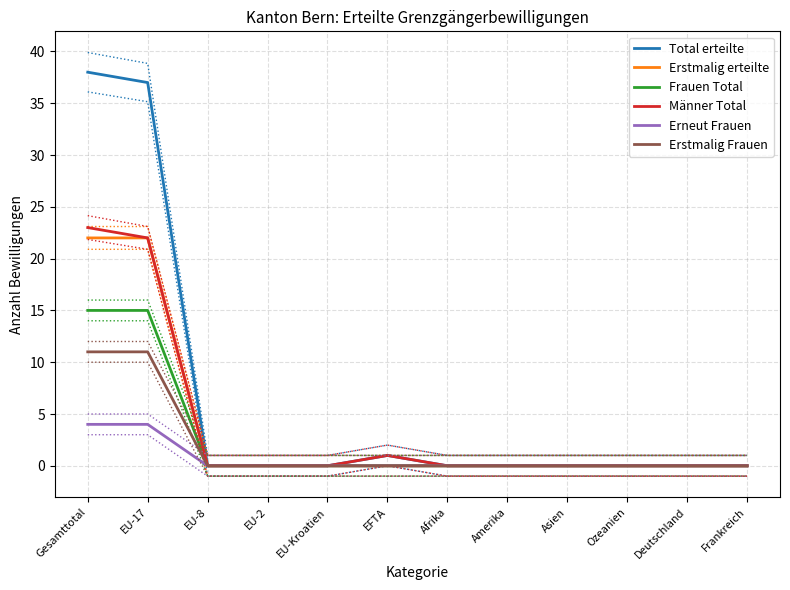

What is the average value of the Erstmalig erteilte series?

4